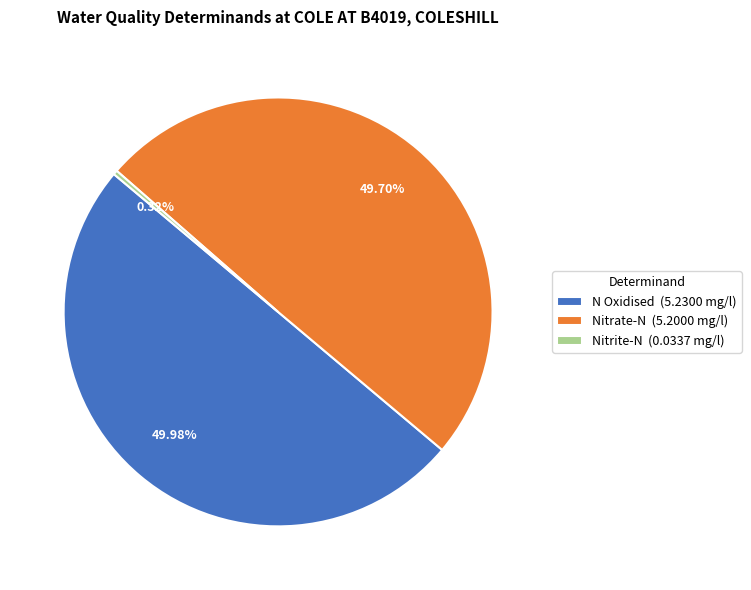

Do N Oxidised and Nitrate-N together represent more than half of the pie?

Yes